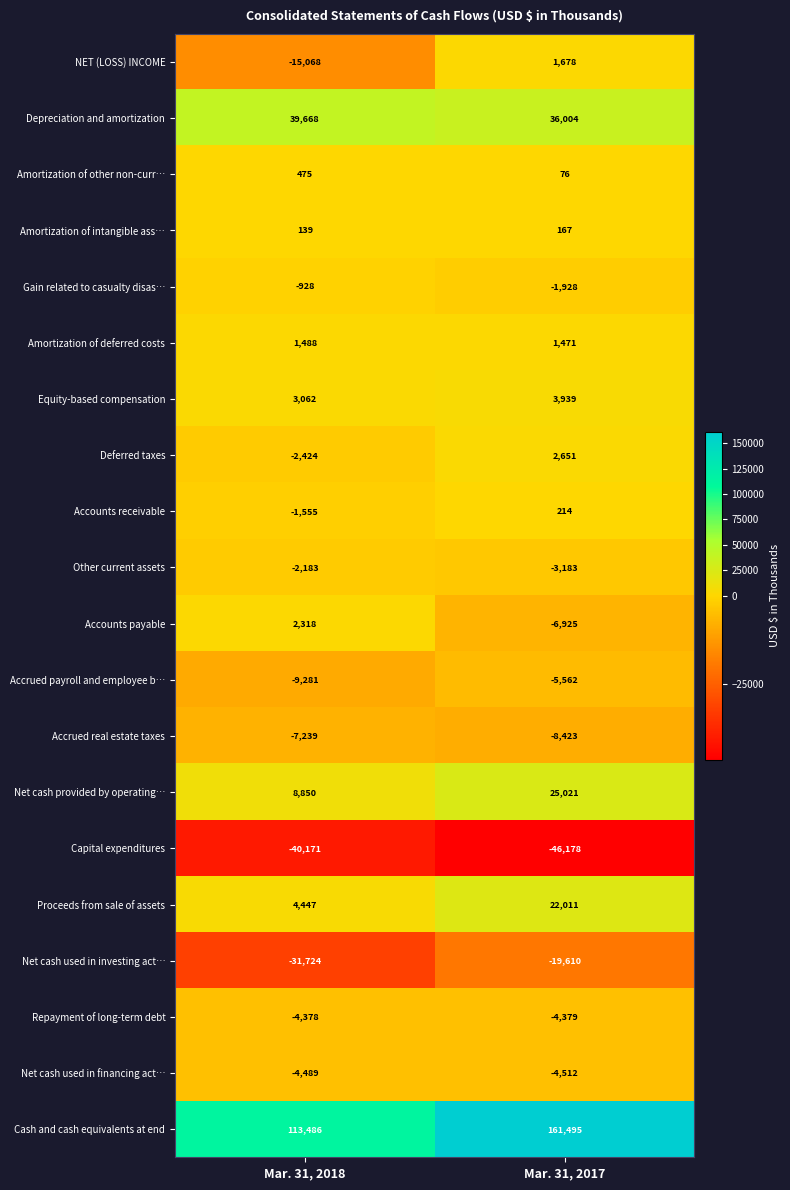

List the series in order of their peak value, highest first.

Cash and cash equivalents at end, Depreciation and amortization, Net cash provided by operating…, Proceeds from sale of assets, Equity-based compensation, Deferred taxes, Accounts payable, NET (LOSS) INCOME, Amortization of deferred costs, Amortization of other non-curr…, Accounts receivable, Amortization of intangible ass…, Gain related to casualty disas…, Other current assets, Repayment of long-term debt, Net cash used in financing act…, Accrued payroll and employee b…, Accrued real estate taxes, Net cash used in investing act…, Capital expenditures